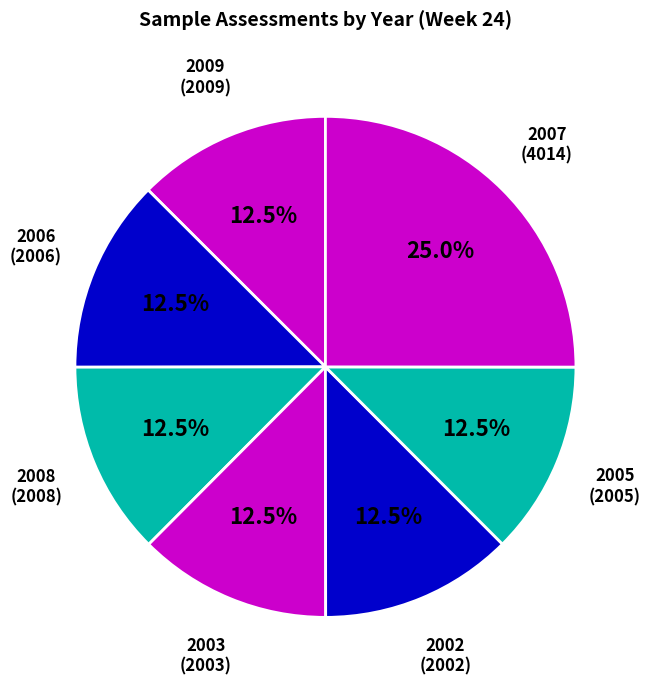

What percentage do 2005 and 2007 together represent?

37.5%